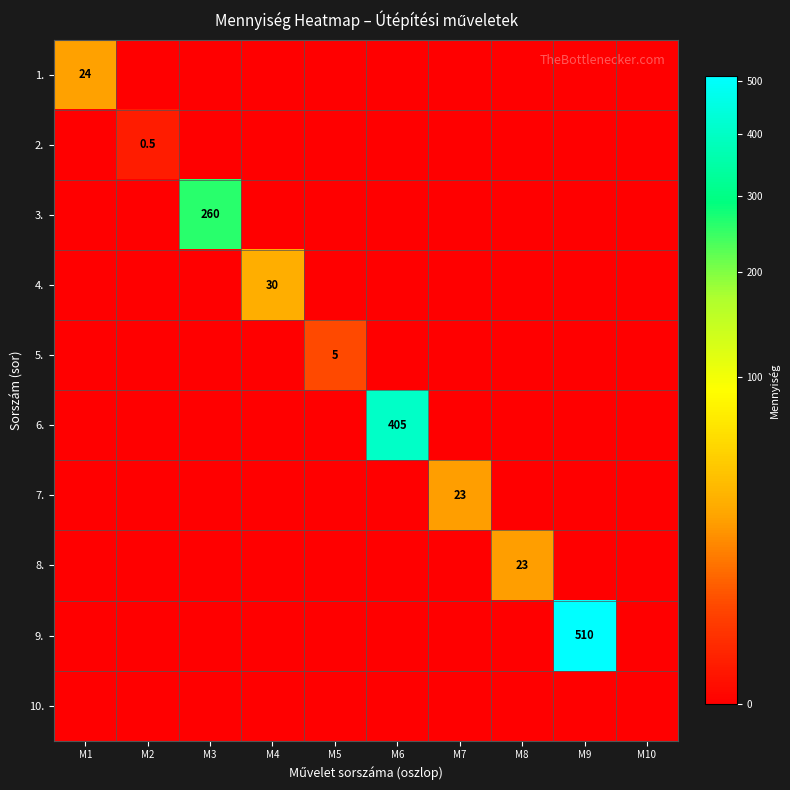

True or false: 1. has a value of 24.0 at M1.

True